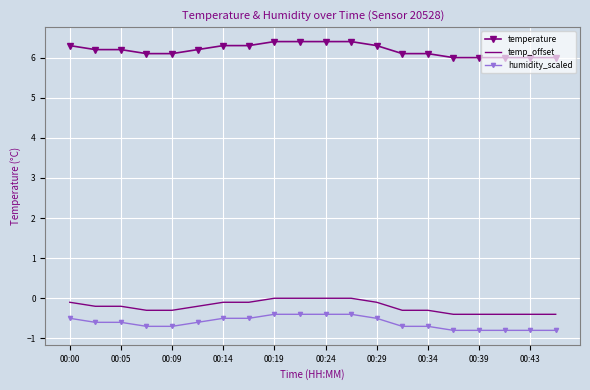

True or false: temperature and humidity_scaled cross at least once.

False